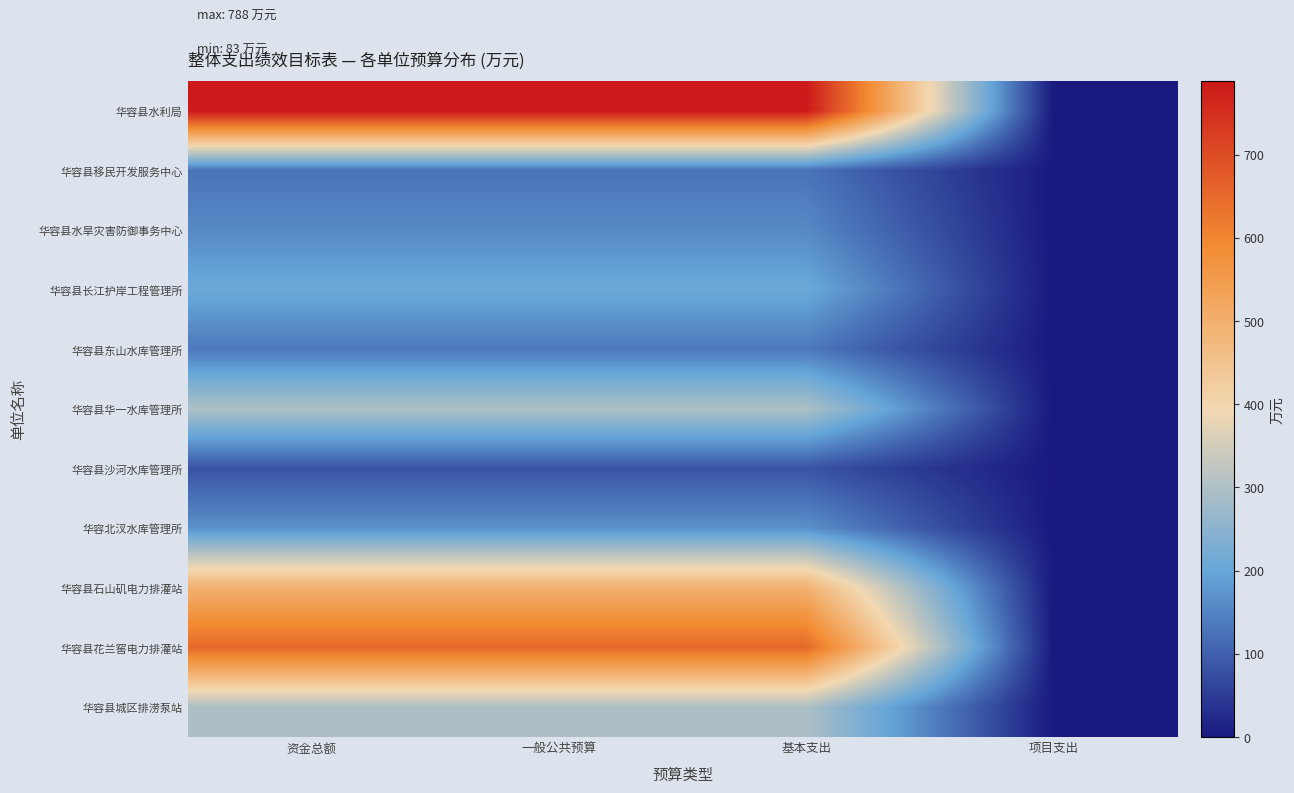

Which series has the largest range (max minus min)?

华容县水利局